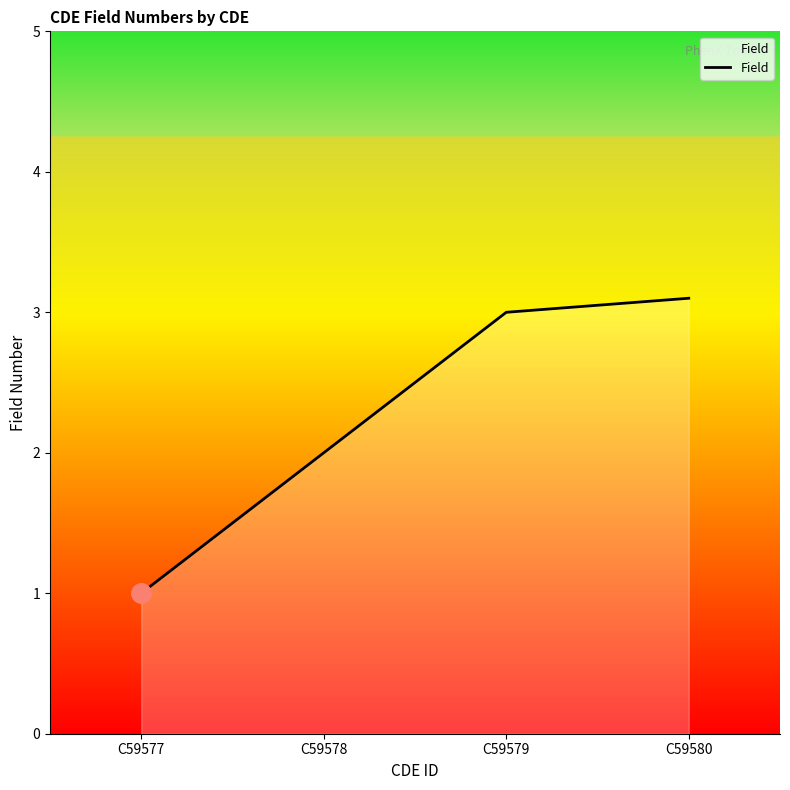

What is the sum of the values at C59580 and C59578?

5.1